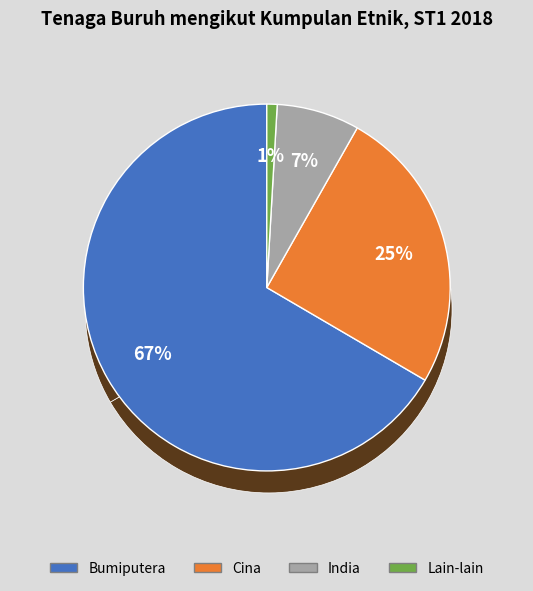

To the nearest percent, what is the combined percentage of India and Lain-lain?

8%